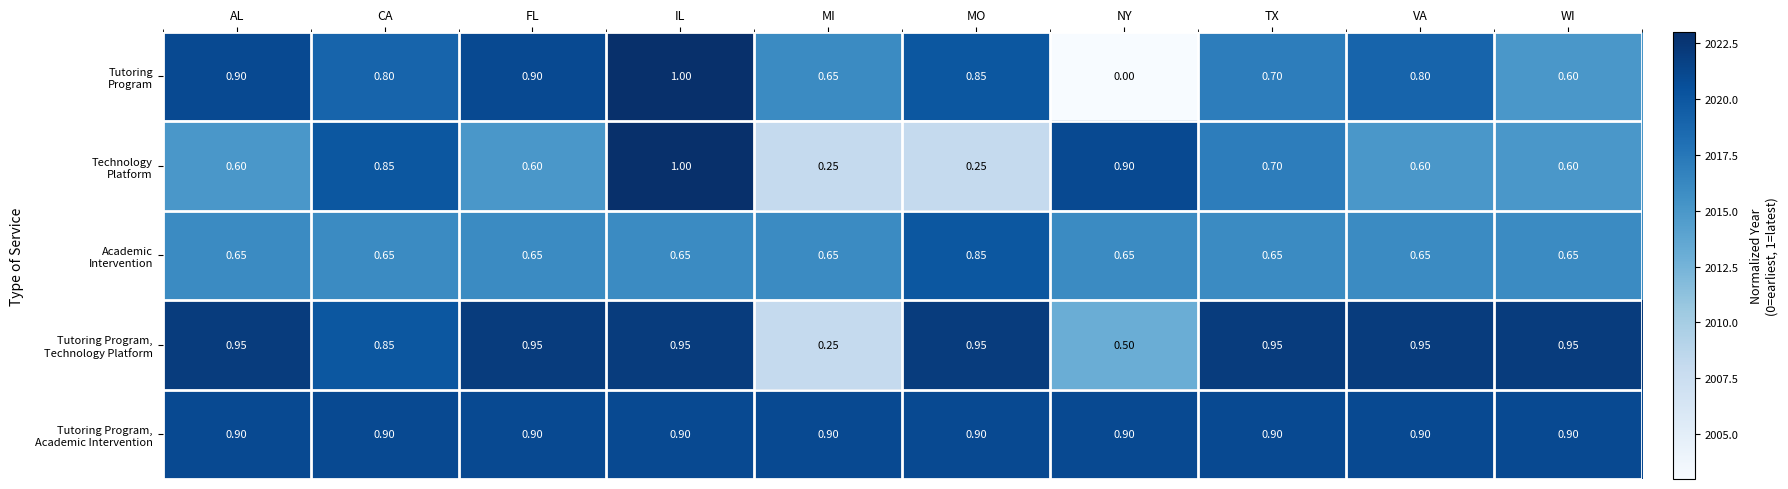

At which category does the chart reach its minimum across all series?

NY